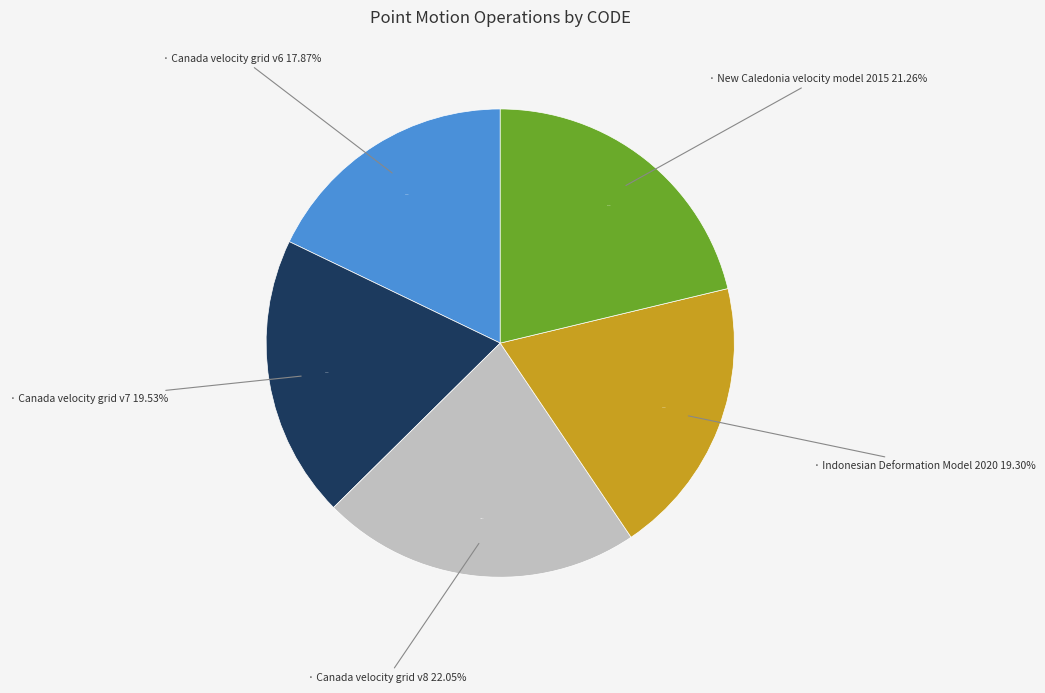

How many slices are in this pie chart?

5